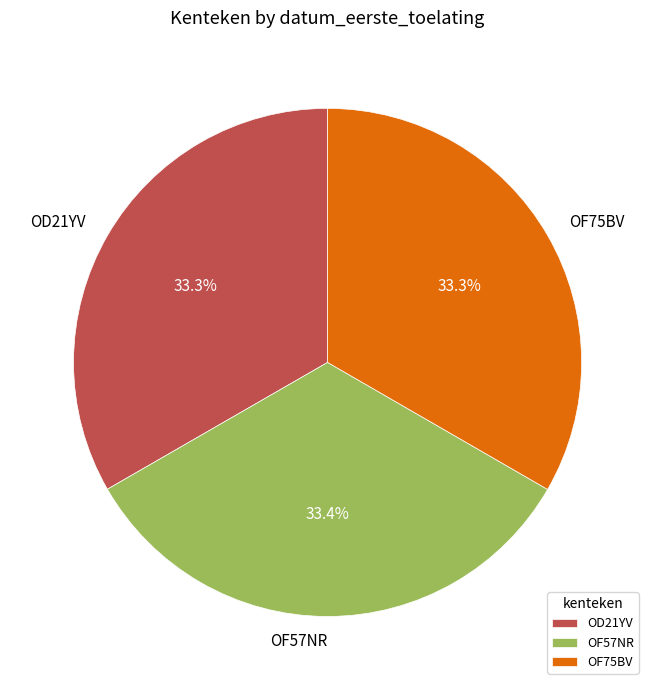

True or false: OF57NR accounts for 43% of the total.

False